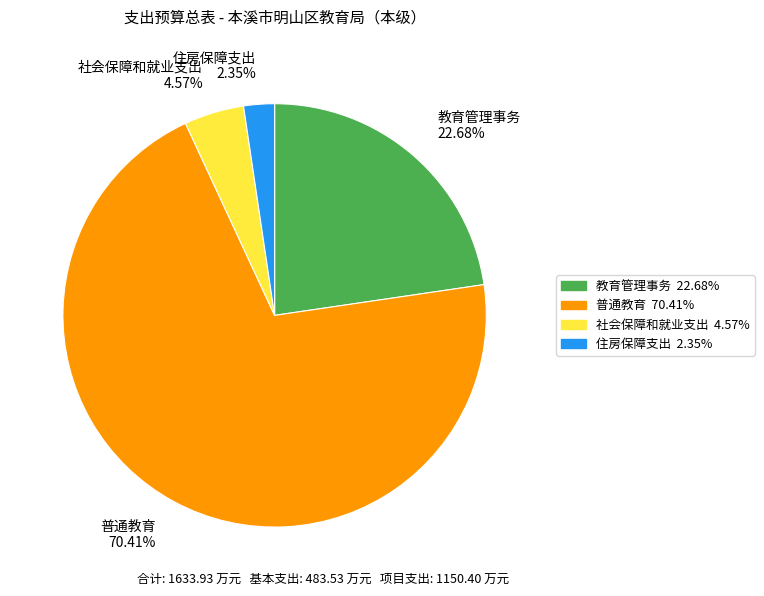

To the nearest percent, what is the difference between the 住房保障支出 and 普通教育 slice percentages?

68%